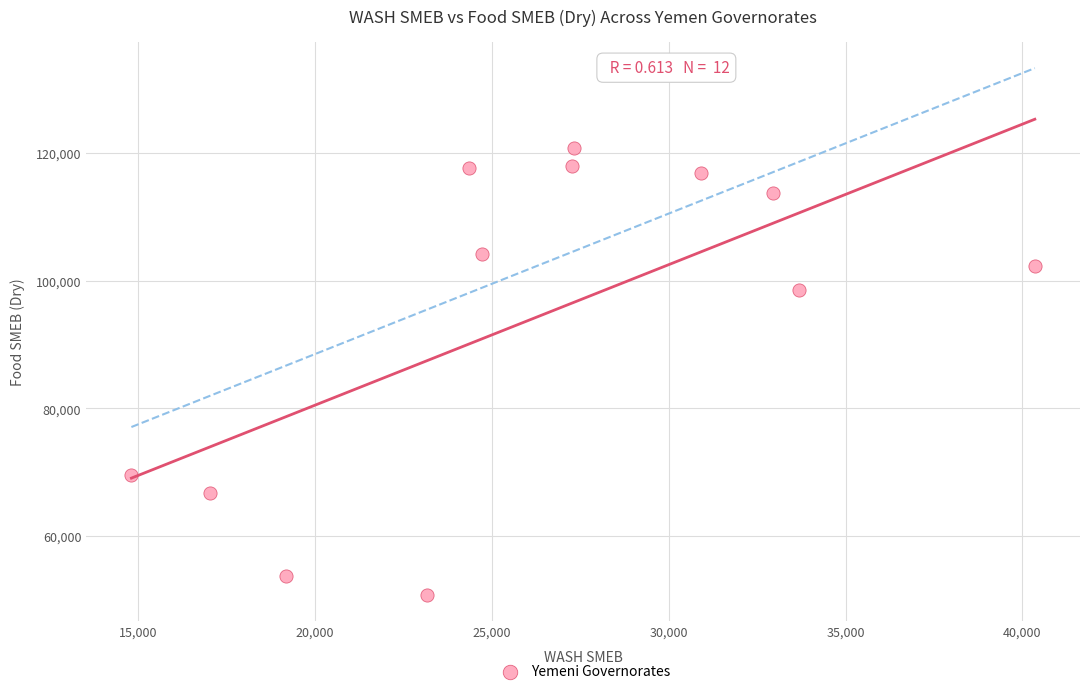

What is the range of X values (max minus min)?

25538.5